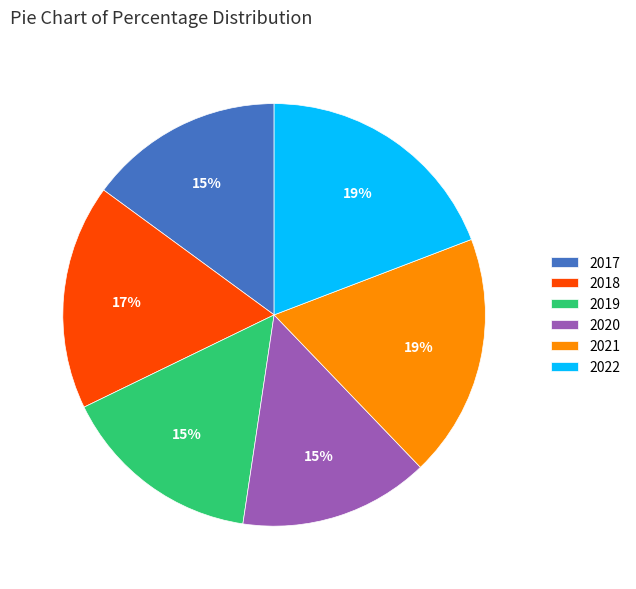

Count the number of slices in the pie.

6